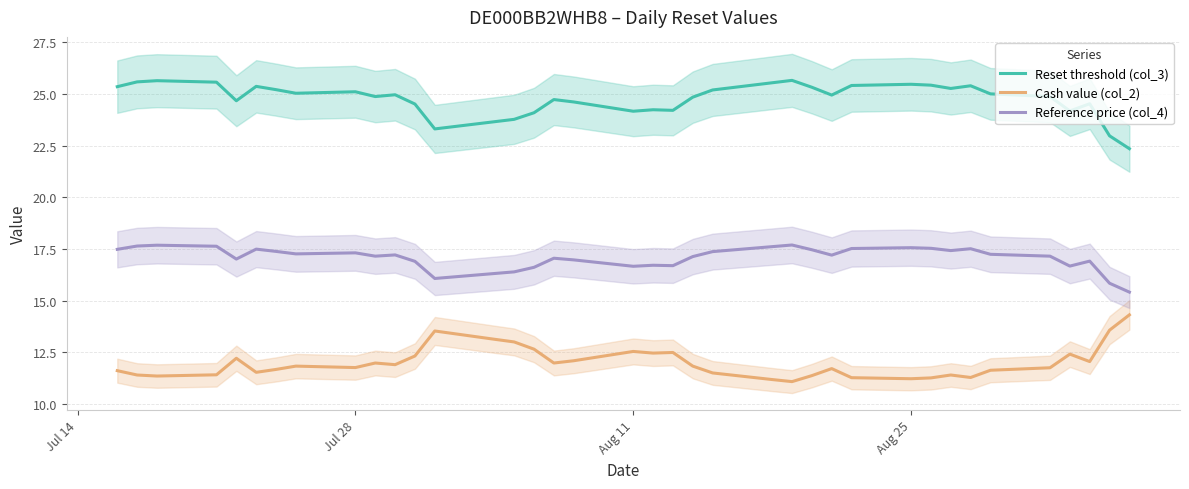

What is the lowest value of the Cash value (col_2) series?

11.1